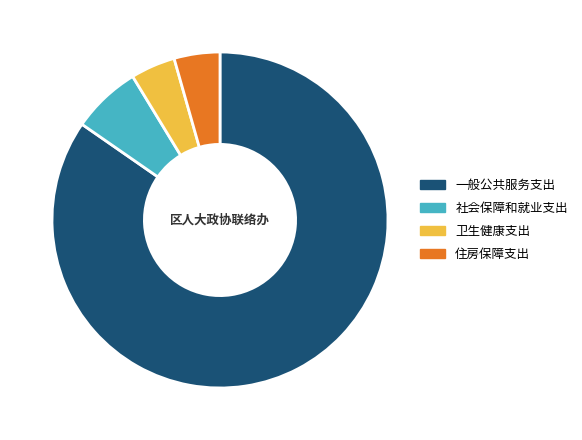

Which slice is the largest?

一般公共服务支出